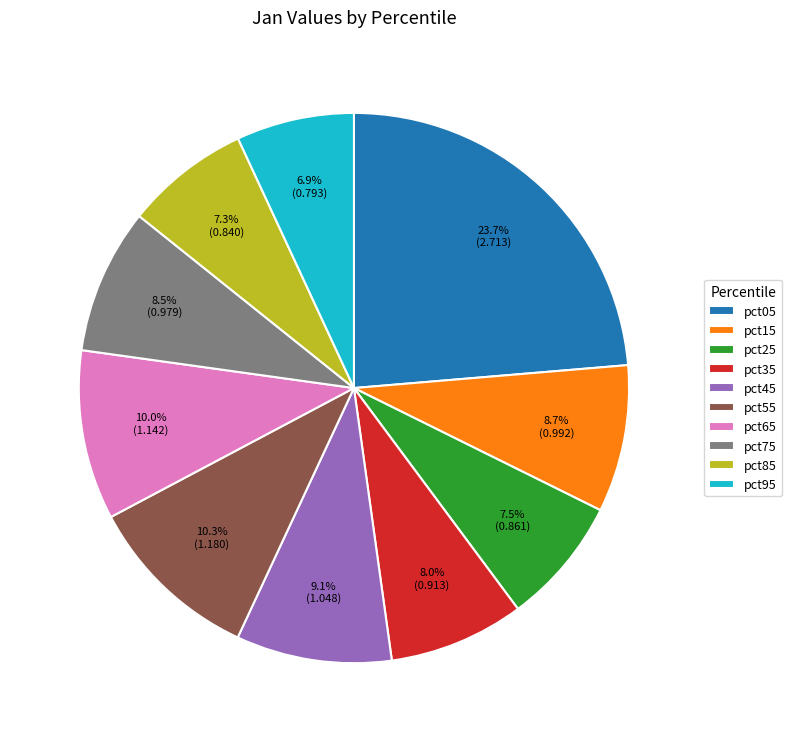

Does pct45 represent more than half of the total?

No